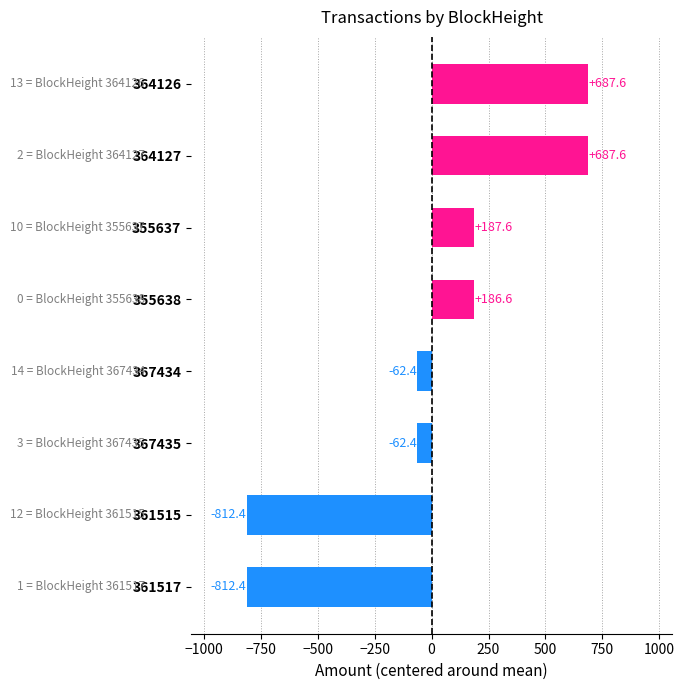

Read the value at 364127.

687.6